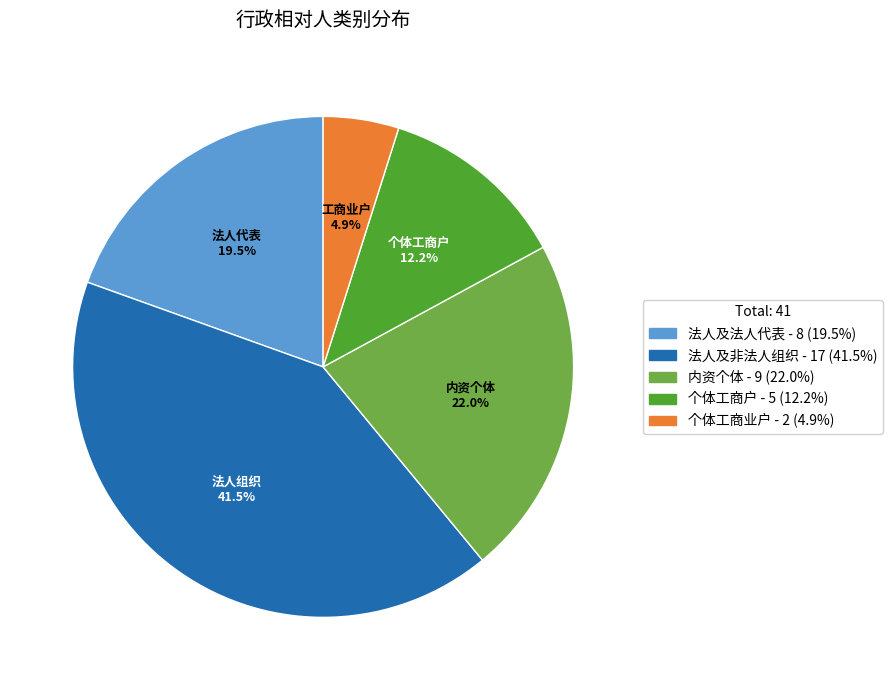

Which category has the smallest portion of the pie?

个体工商业户